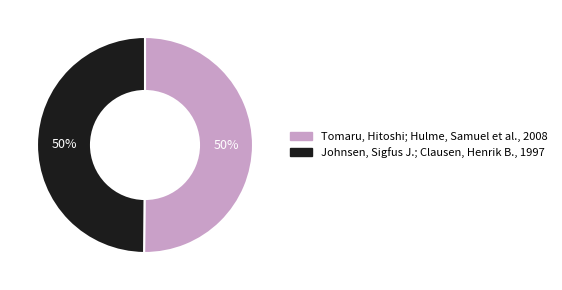

What is the ratio of the value at Johnsen, Sigfus J.; Clausen, Henrik B. to the value at Tomaru, Hitoshi; Hulme, Samuel et al.?

1.0